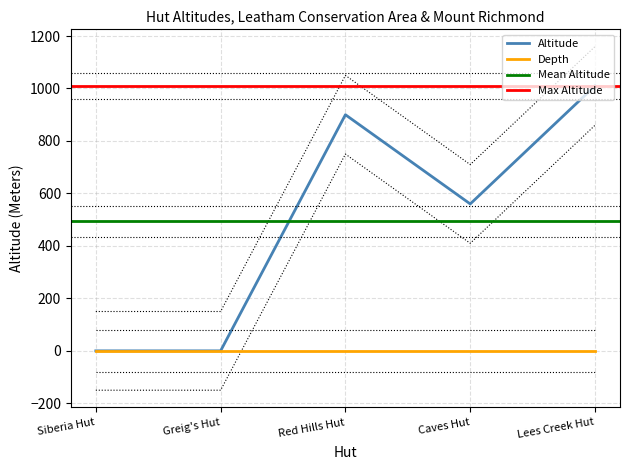

Which label corresponds to the smallest value in the chart?

Siberia Hut